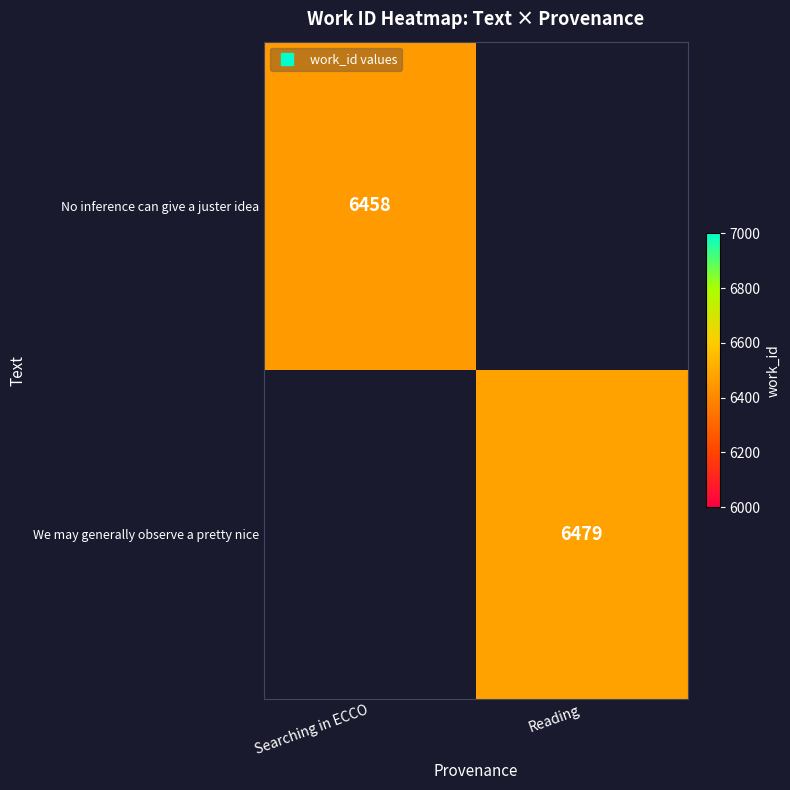

What is the smallest value displayed?

6458.0